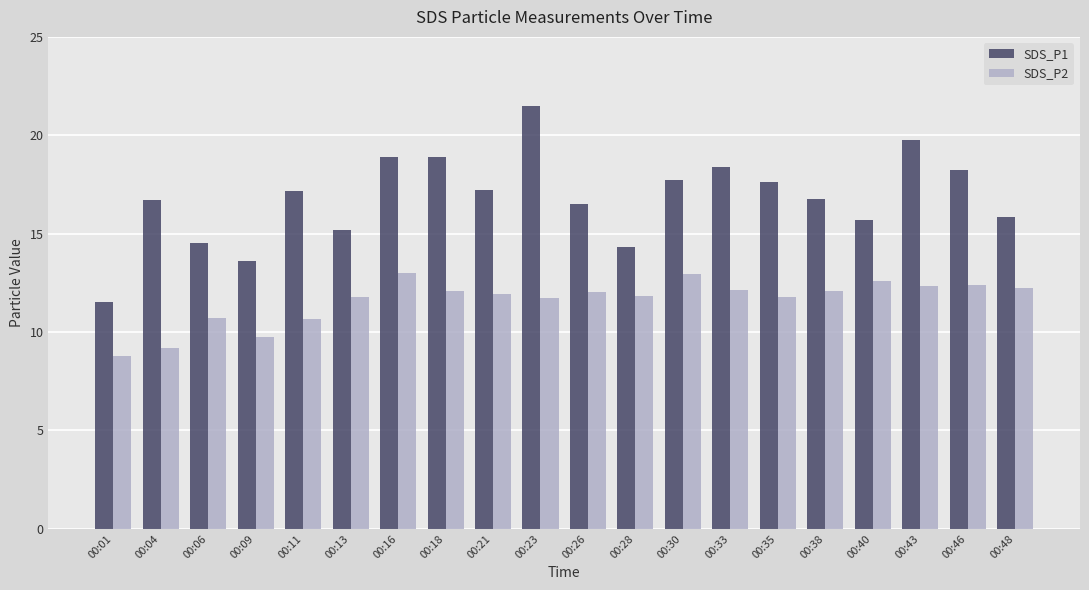

How many bars are there in each group?

2